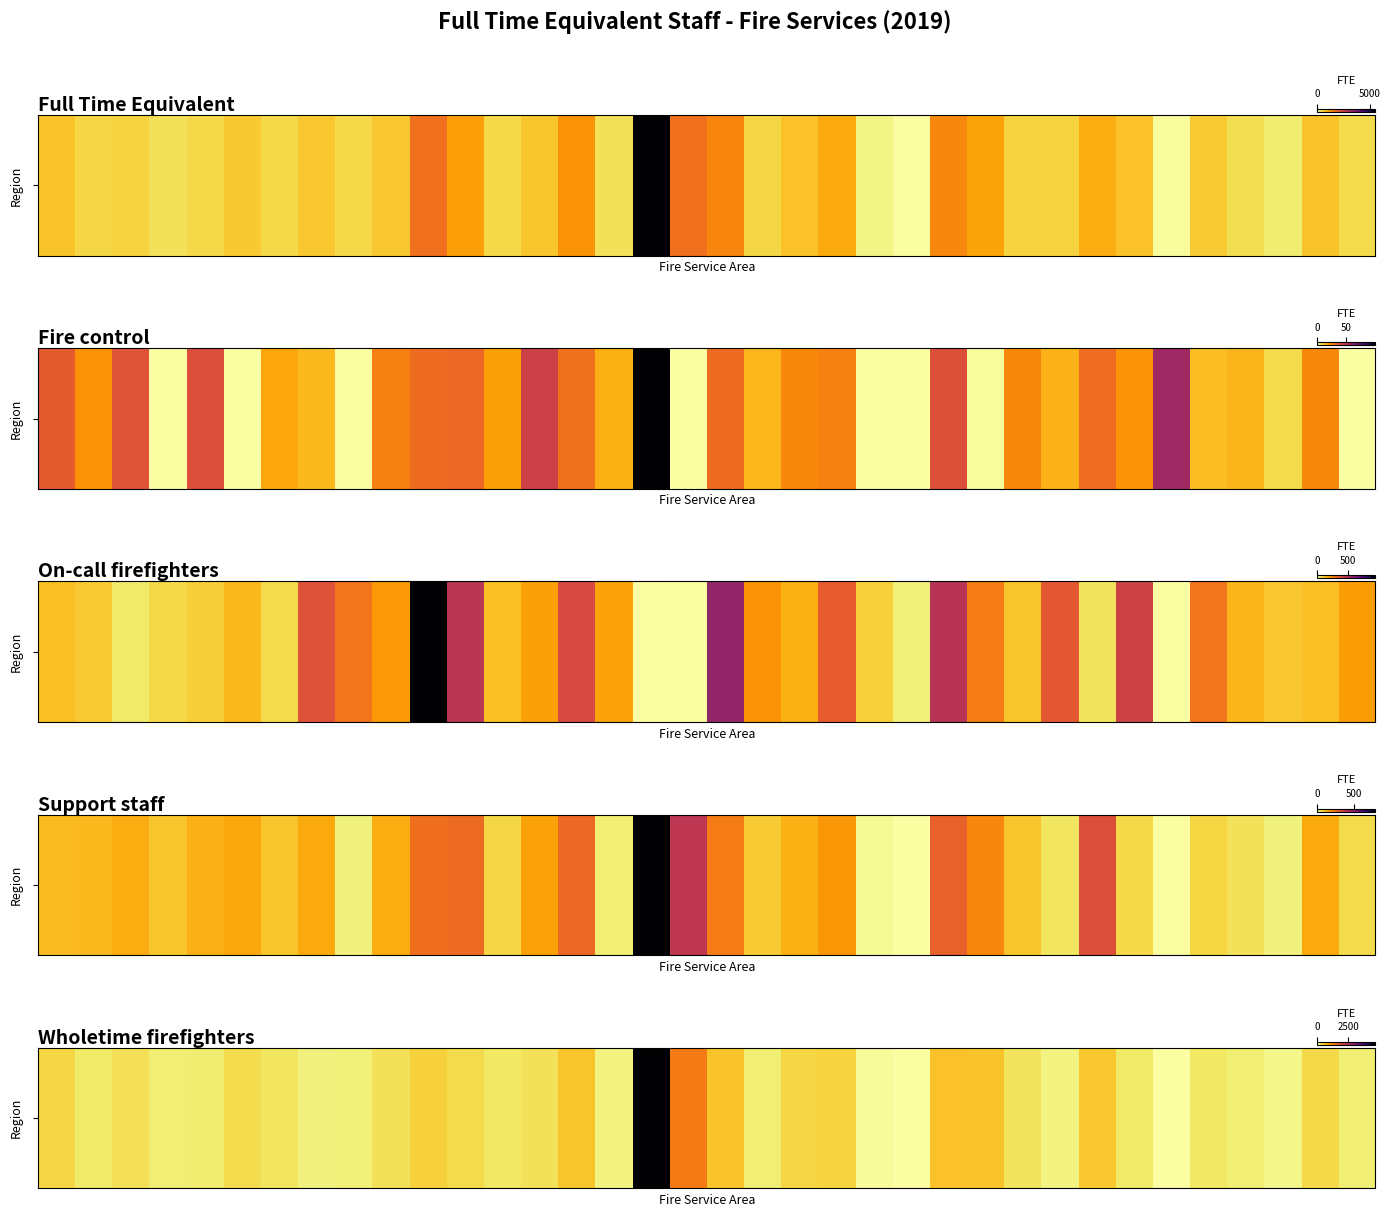

Reading right to left, transcribe all the data shown in this chart.

235.0	451.1	134.0	232.9	297.0	0.0	275.5	607.3	178.7	342.5	645.0	658.0	0.0	68.0	494.0	463.6	224.0	650.0	1363.2	4670.5	169.9	628.0	350.5	295.0	424.0	522.3	349.0	206.1	190.5	326.0	414.0	252.5	236.0	366.0	281.0	465.9